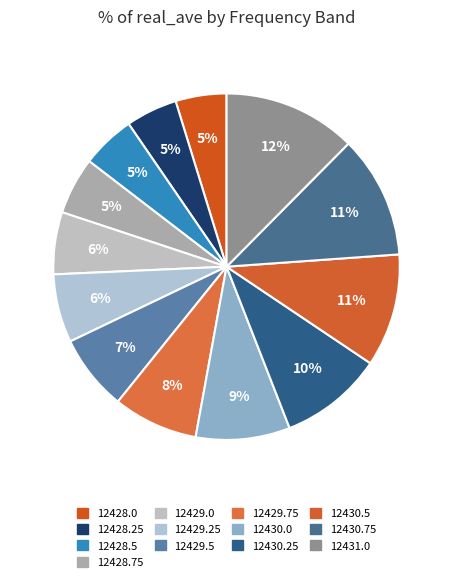

How many slices are in this pie chart?

13